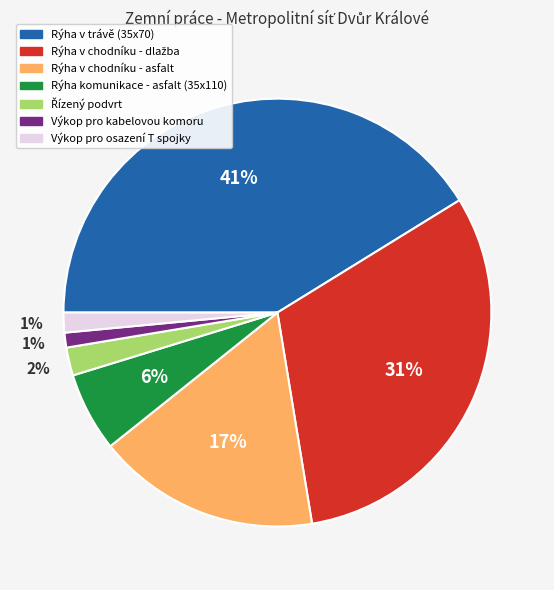

To the nearest percent, what portion does Rýha v chodníku - asfalt represent?

17%